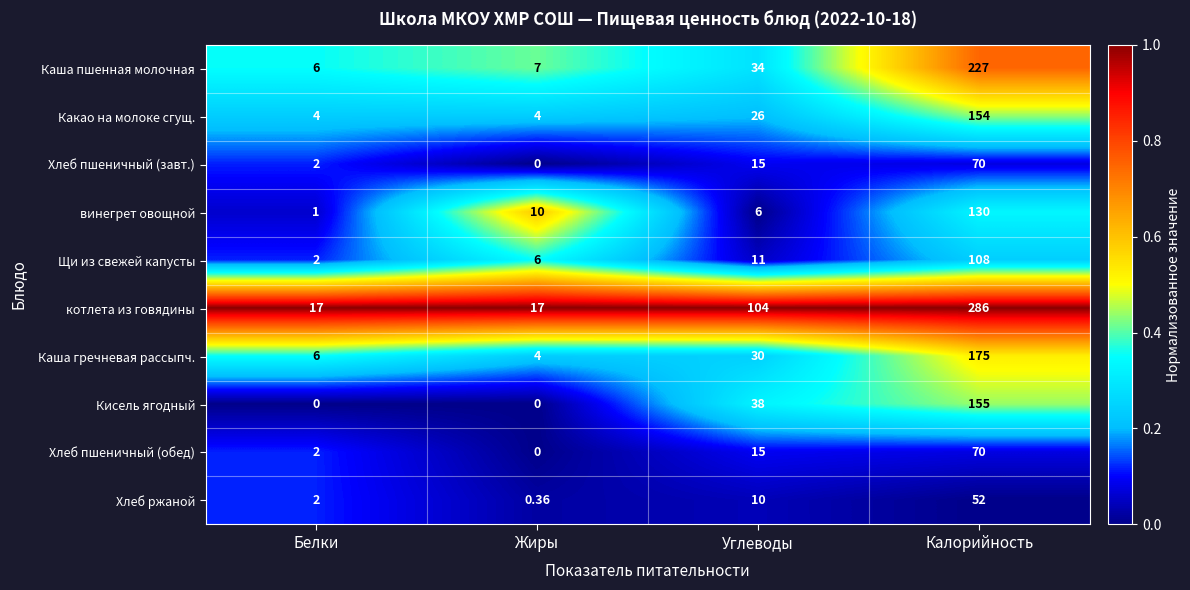

List the labels in order of Каша пшенная молочная value, smallest first.

Белки, Жиры, Углеводы, Калорийность